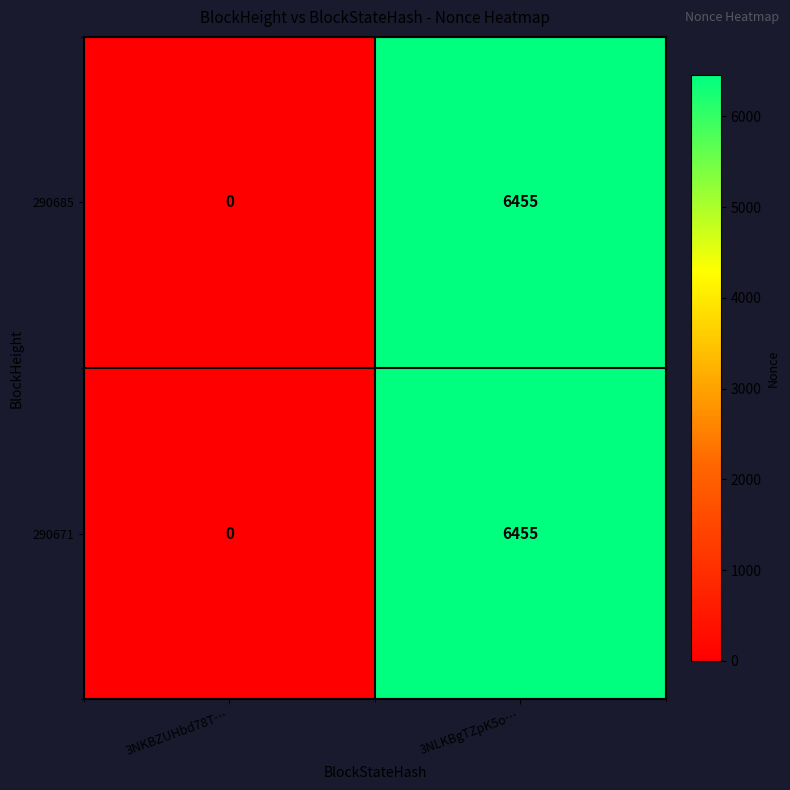

Rank the categories by 290671 value from highest to lowest.

3NLKBgTZpK5o…, 3NKBZUHbd78T…